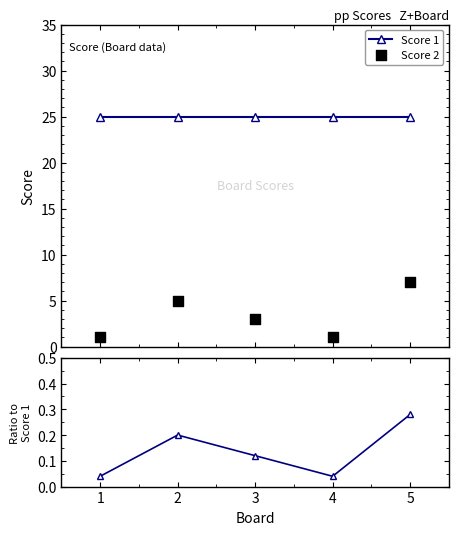

Which series contains the lowest Y value?

Score 2 / Score 1